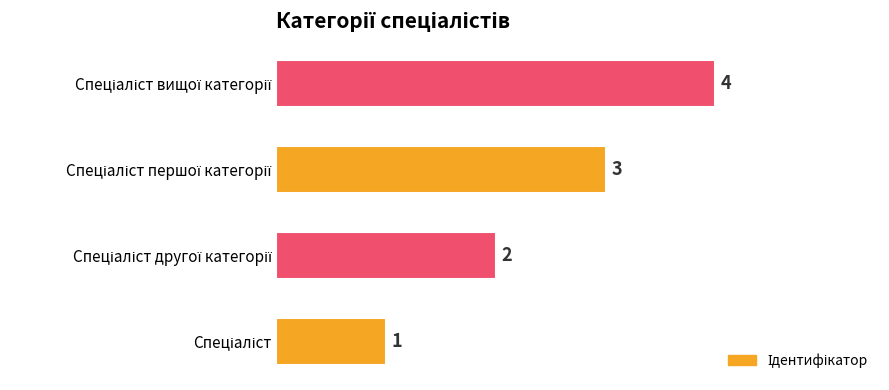

What is the sum of all values?

10